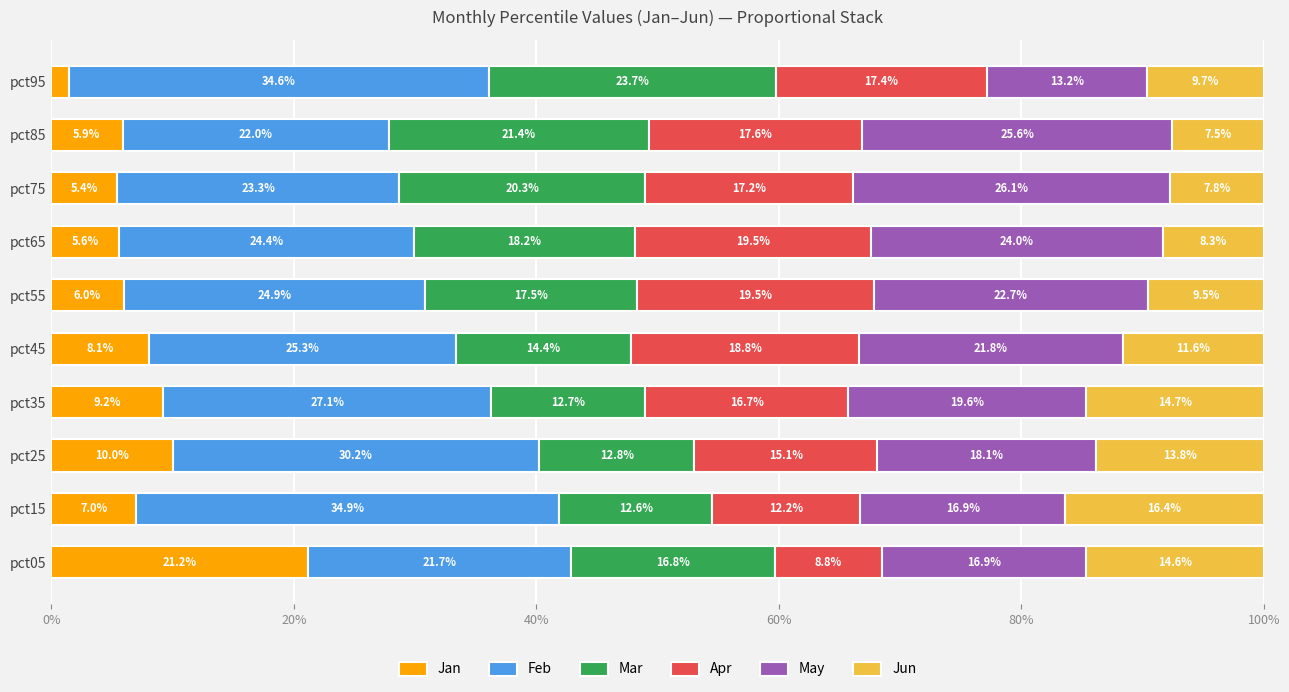

What is the total value across all series at pct15?

100.0